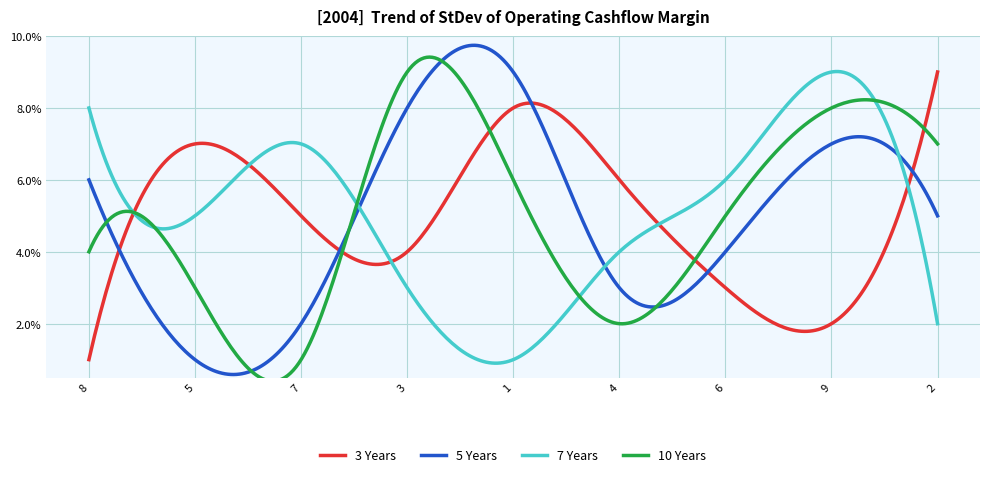

Between which two adjacent categories do col_4 and col_2 first intersect?

8 and 5